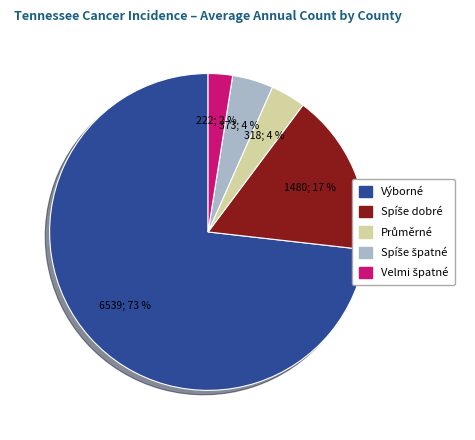

To the nearest percent, what portion does Výborné represent?

73%